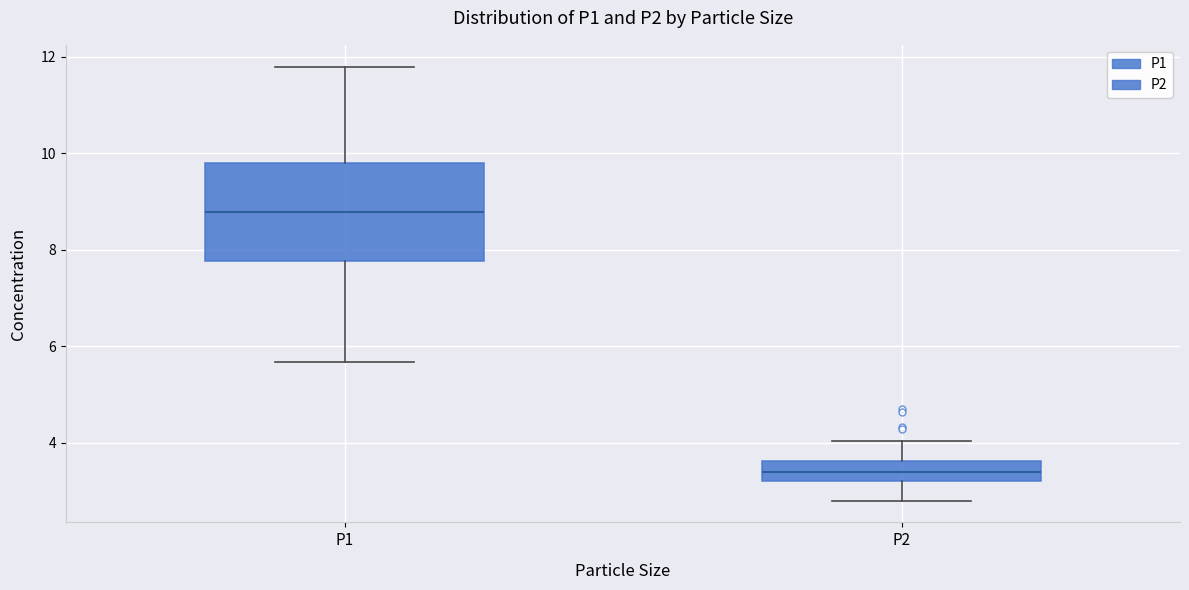

Which box's median line is the highest?

P1